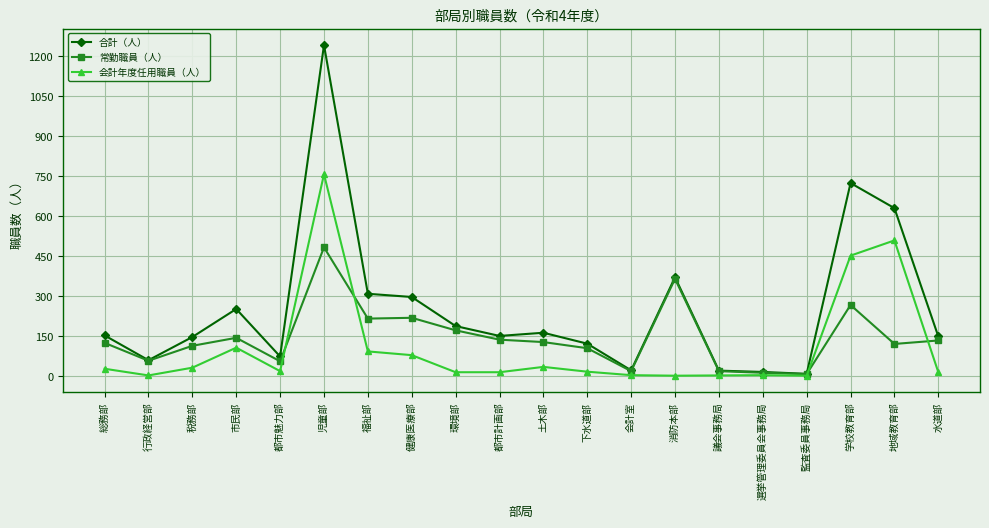

Which category has the highest value in the 合計（人） series?

児童部